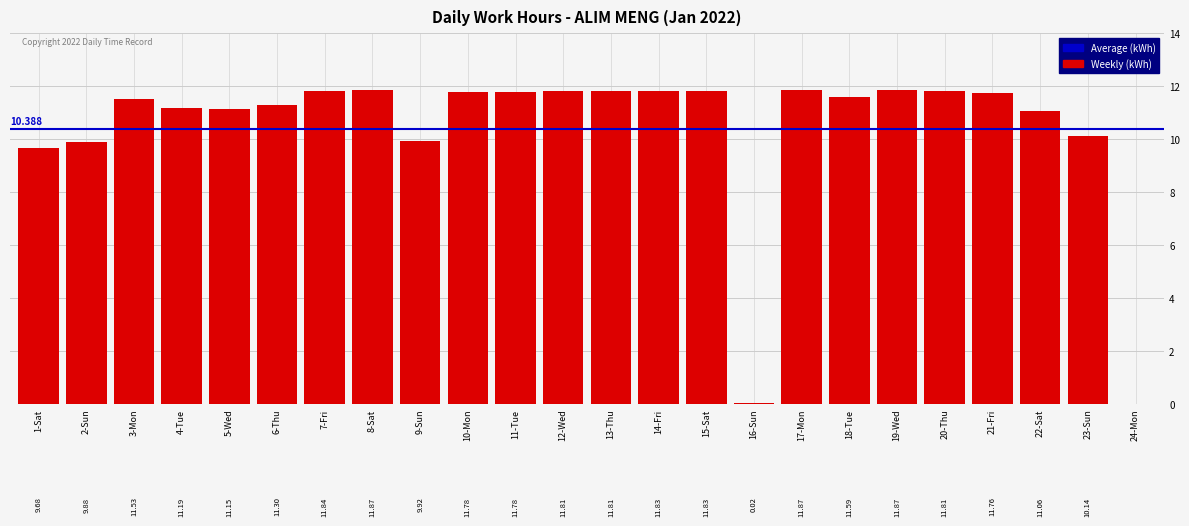

What is the label of the 13th bar from the right?

12-Wed